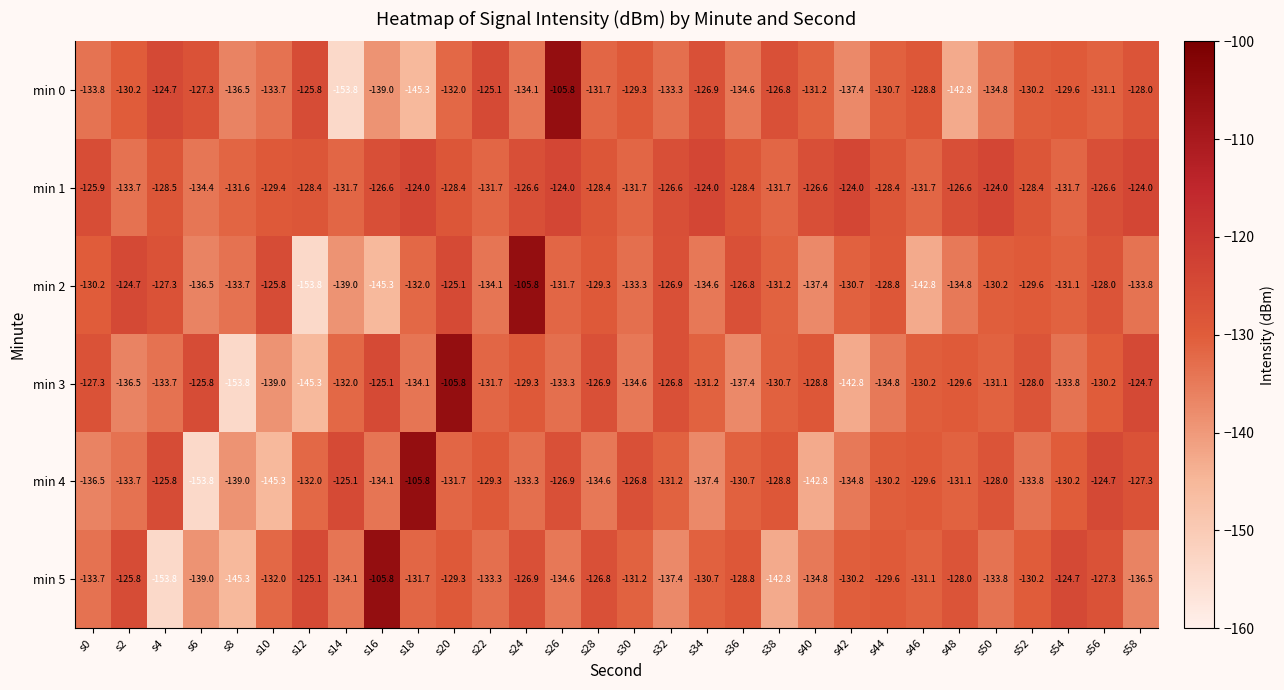

How many series are shown in this chart?

6